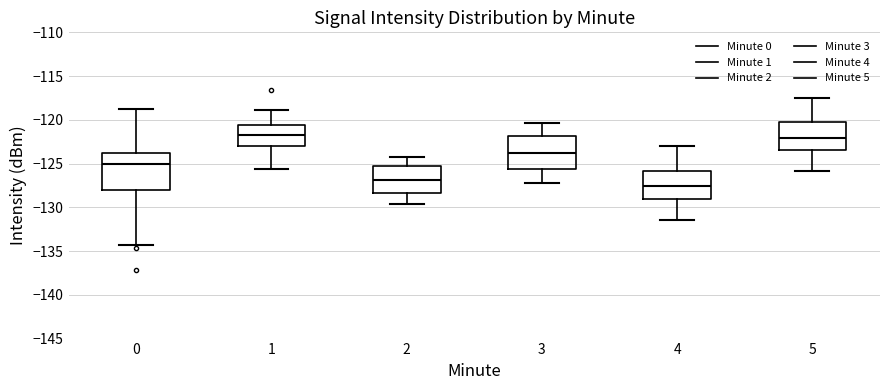

Which box is the tallest, from its lower edge to its upper edge?

0